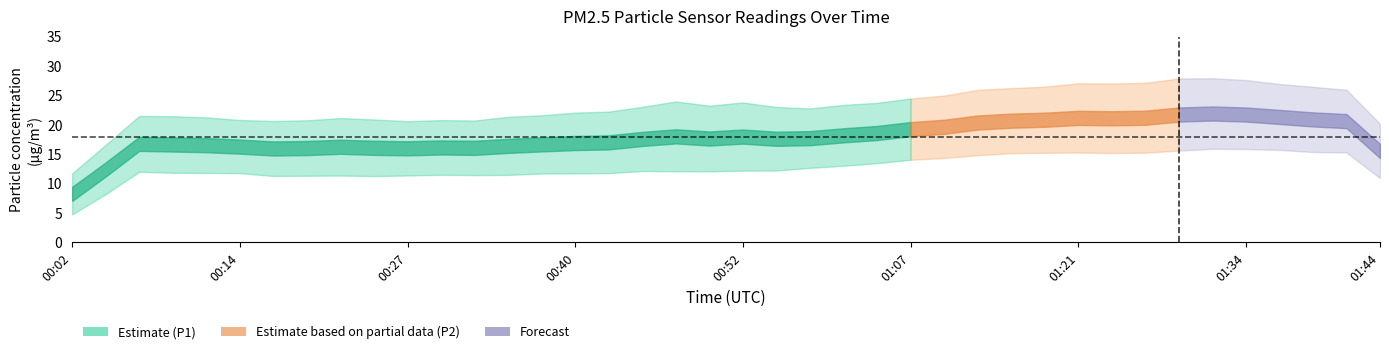

What is the label of the 8th point from the left?

00:19